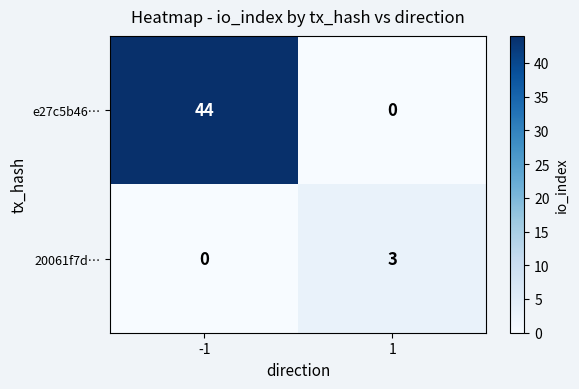

Reading left to right, extract all data points from this chart.

e27c5b46…: 44	0
20061f7d…: 0	3